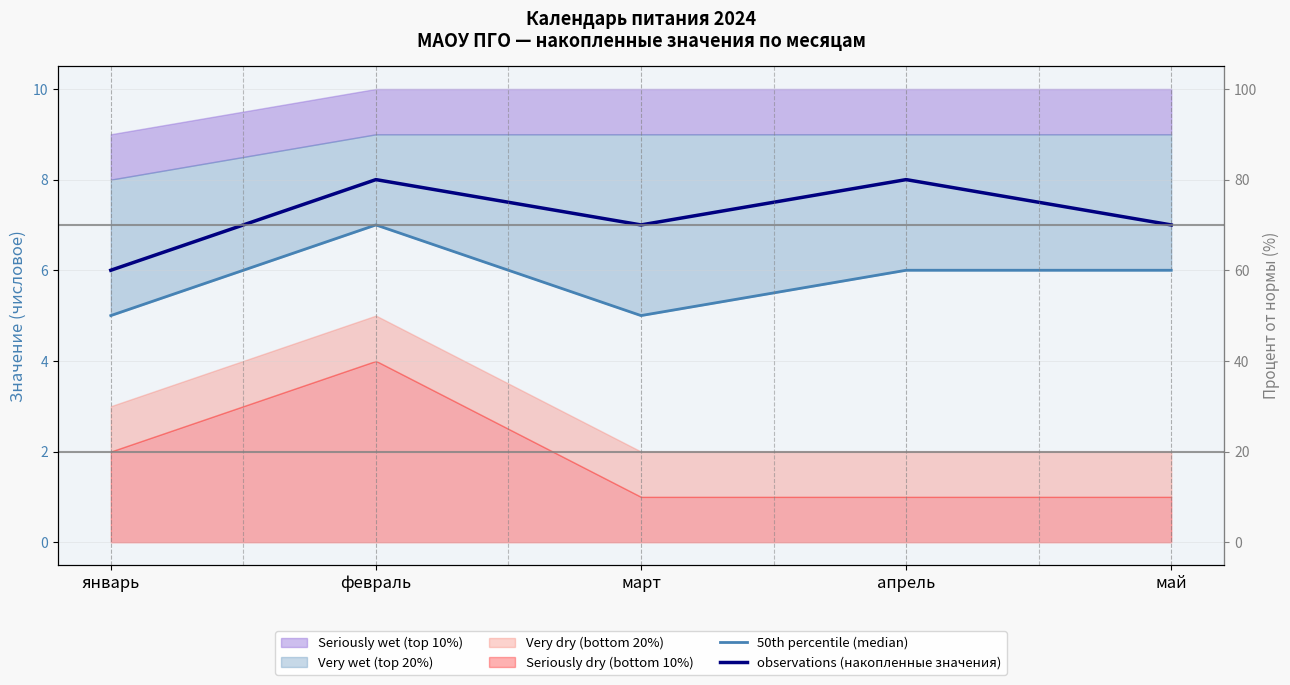

The value of 50th percentile (median) at февраль is 11. True or false?

False